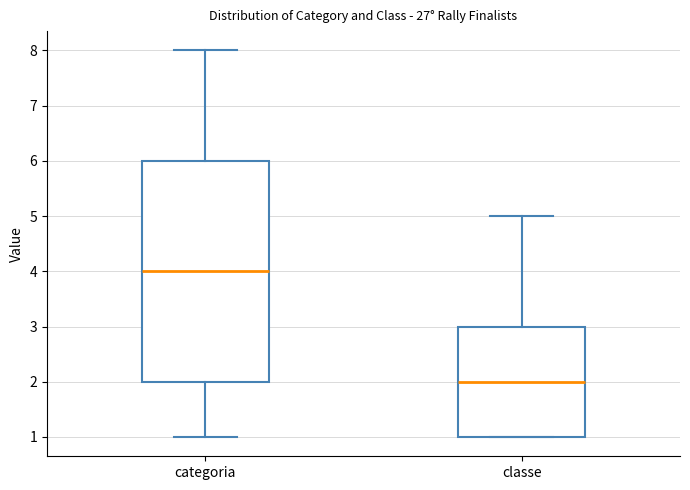

Where does the median line of the box for classe sit on the y-axis? The values are not printed on the chart, so give them approximately, as read against the axis.

2